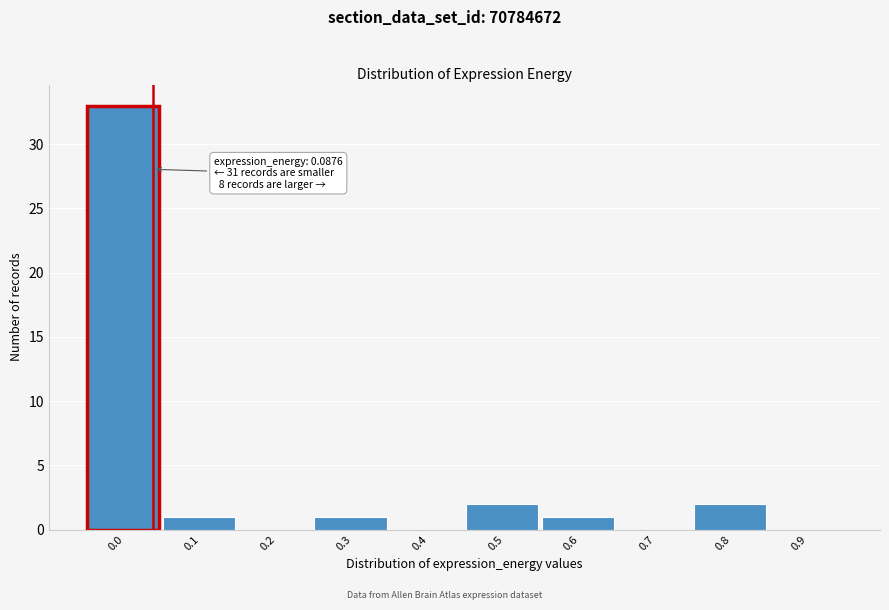

Reading right to left, list all the values displayed in this chart.

0.9=0	0.8=2	0.7=0	0.6=1	0.5=2	0.4=0	0.3=1	0.2=0	0.1=1	0.0=33